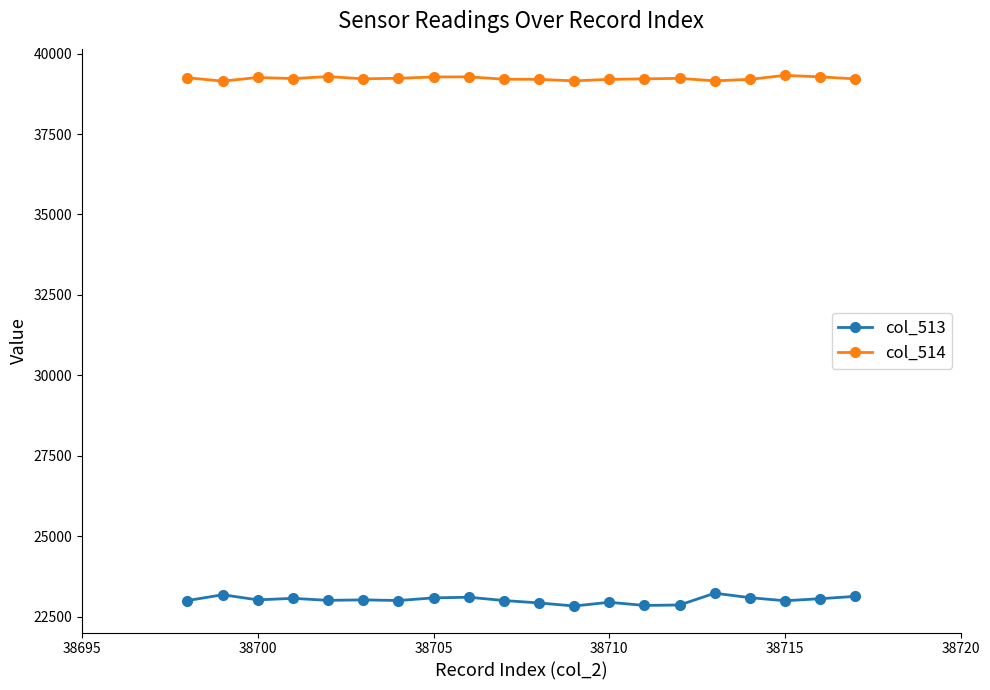

What is the lowest value of the col_513 series?

22838